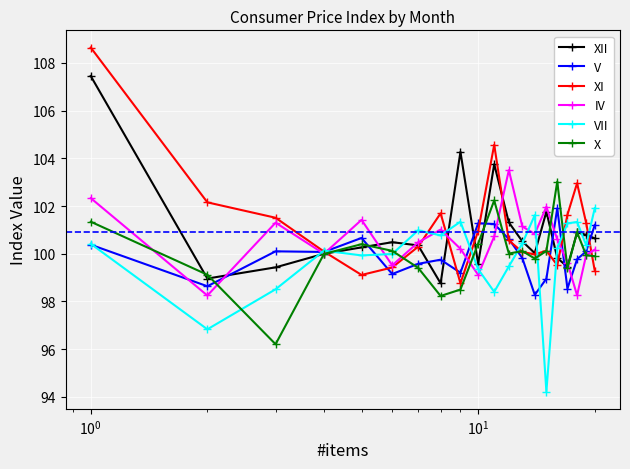

Which series has the largest range (max minus min)?

XI